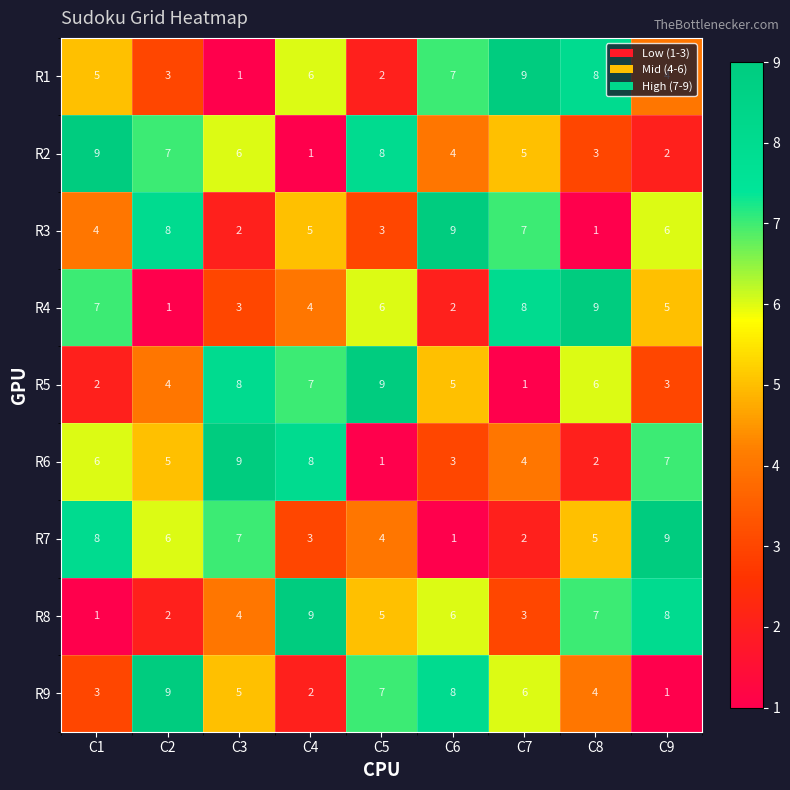

Count the number of categories in the chart.

9